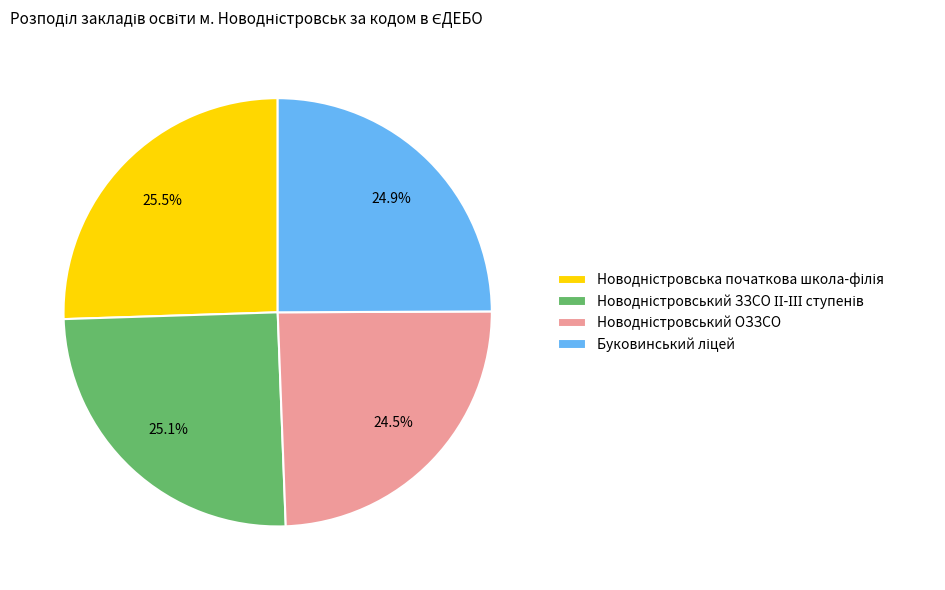

Is there any slice that represents more than half of the pie?

No